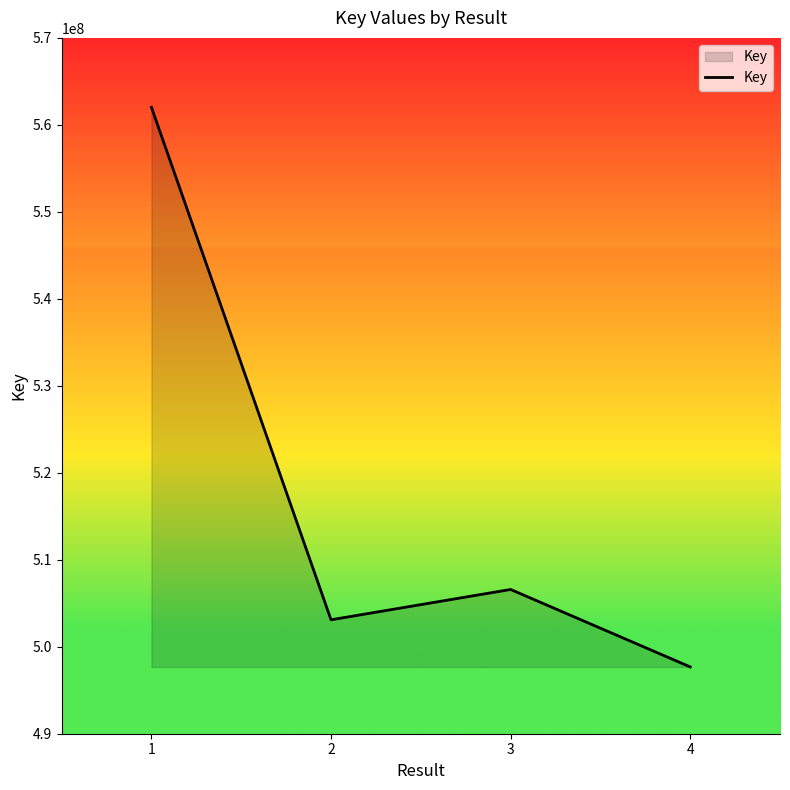

What is the greatest value displayed?

562015296